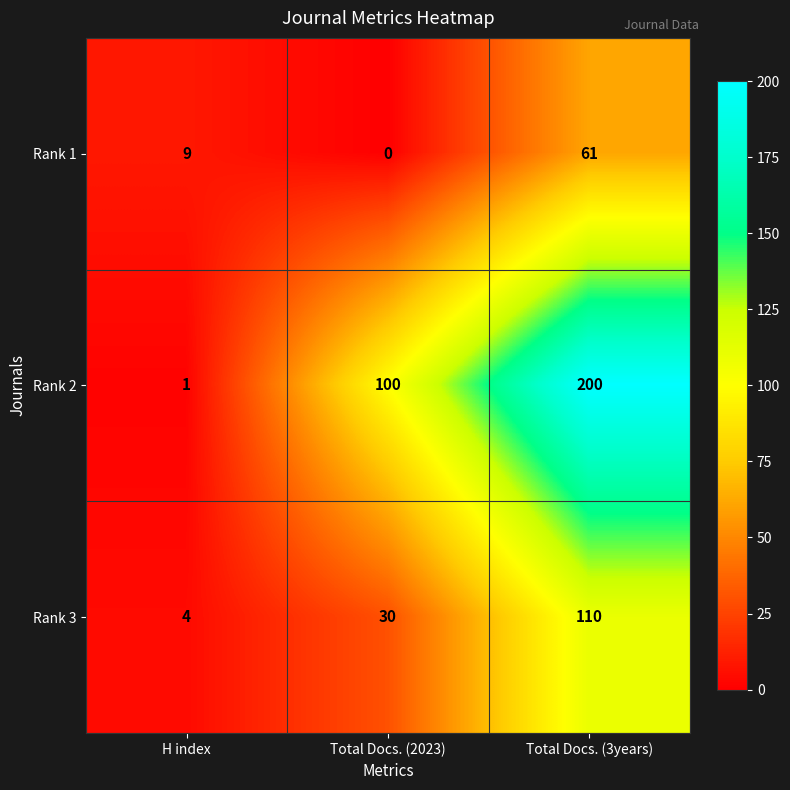

Where is Rank 1 nearest to the value 30?

H index